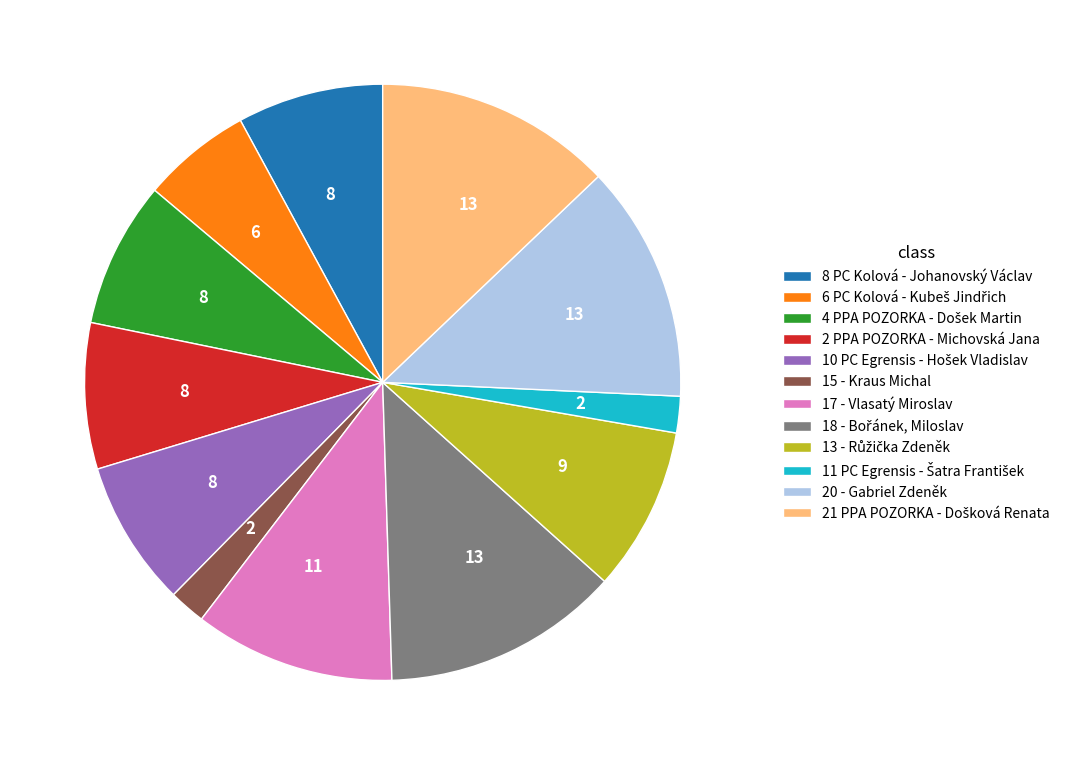

True or false: 15 - Kraus Michal accounts for 2% of the total.

True